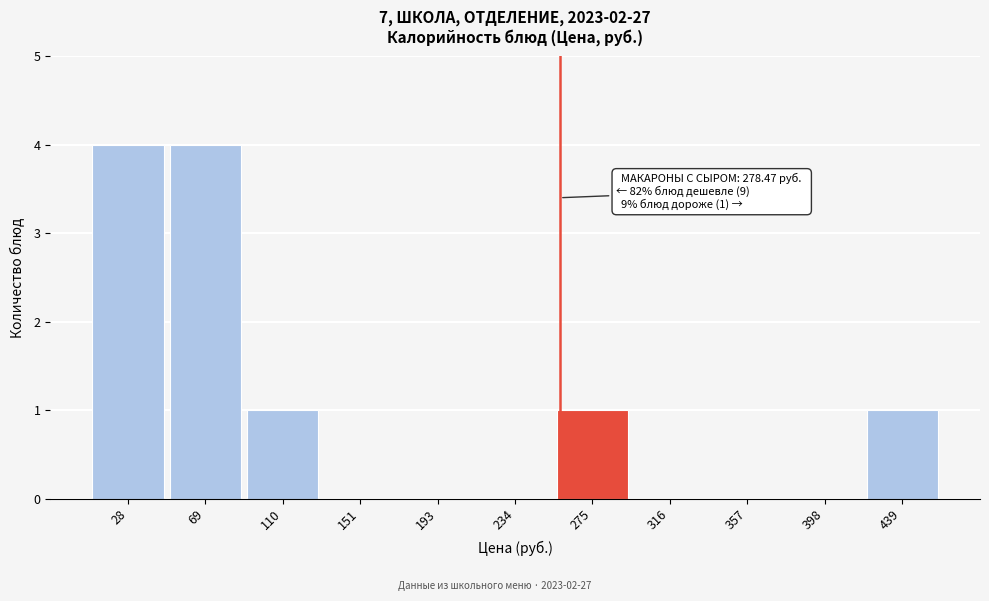

What is the sum of the values at 110 and 28?

5